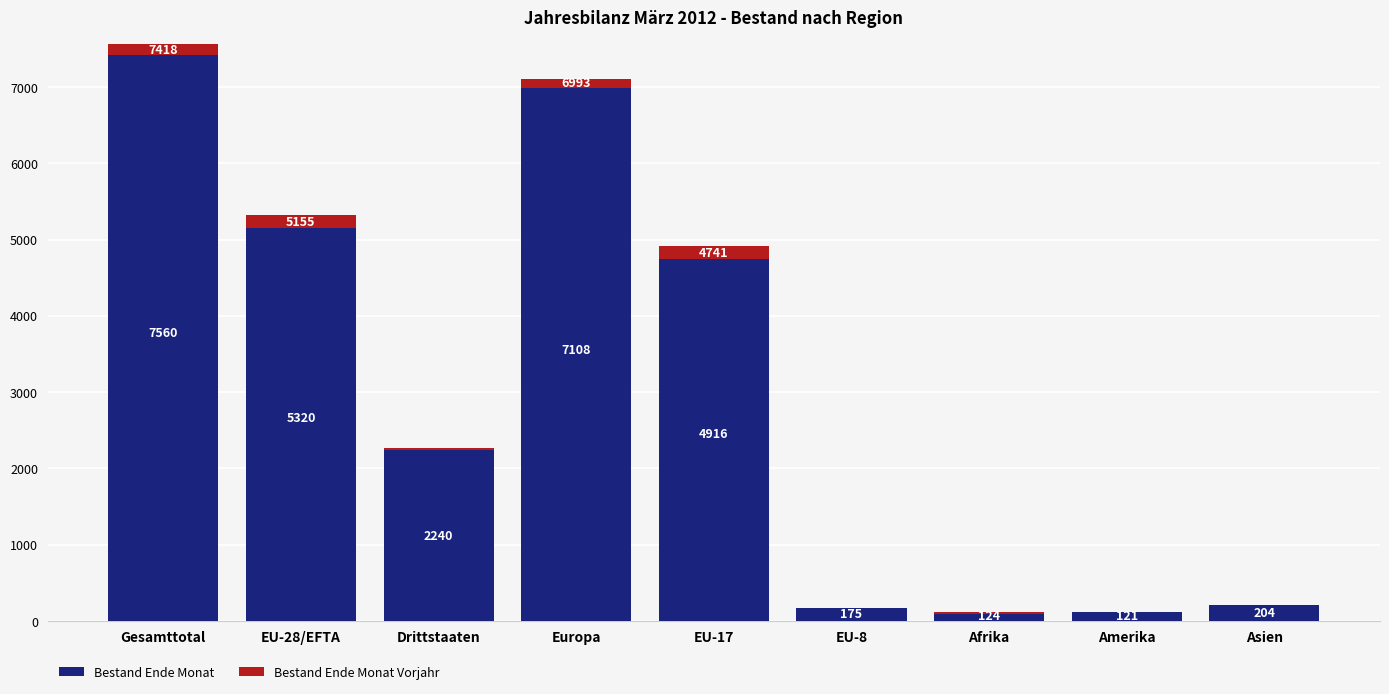

What is the difference between the highest and lowest values at Asien?

196